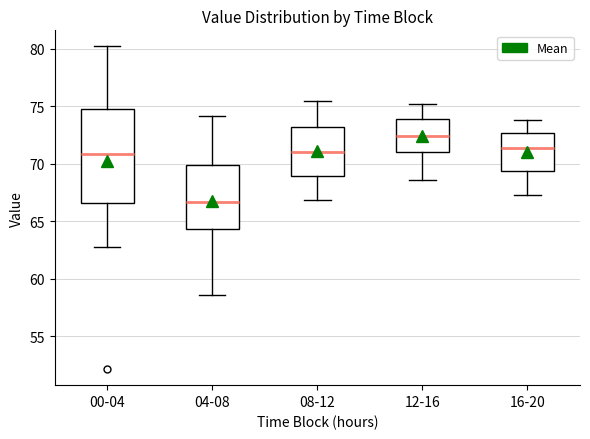

Reading left to right, read every box against the y-axis: the position of its median line, the range the box covers, and the ends of its whiskers. The values are not printed on the chart, so give them approximately, as read against the axis.

00-04: median 71.0, box 66.5 to 74.5, whiskers 63.0 to 80.0
04-08: median 66.5, box 64.5 to 70.0, whiskers 58.5 to 74.0
08-12: median 71.0, box 69.0 to 73.0, whiskers 67.0 to 75.5
12-16: median 72.5, box 71.0 to 74.0, whiskers 68.5 to 75.0
16-20: median 71.5, box 69.5 to 72.5, whiskers 67.5 to 74.0